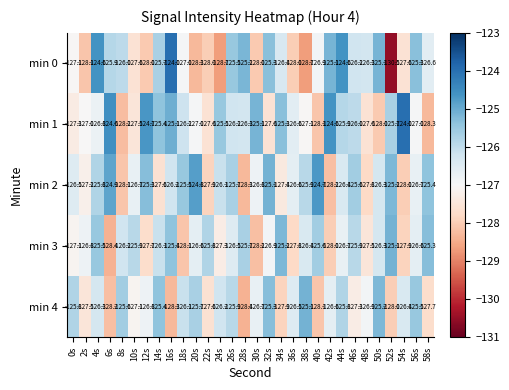

Count the number of data series in this chart.

5